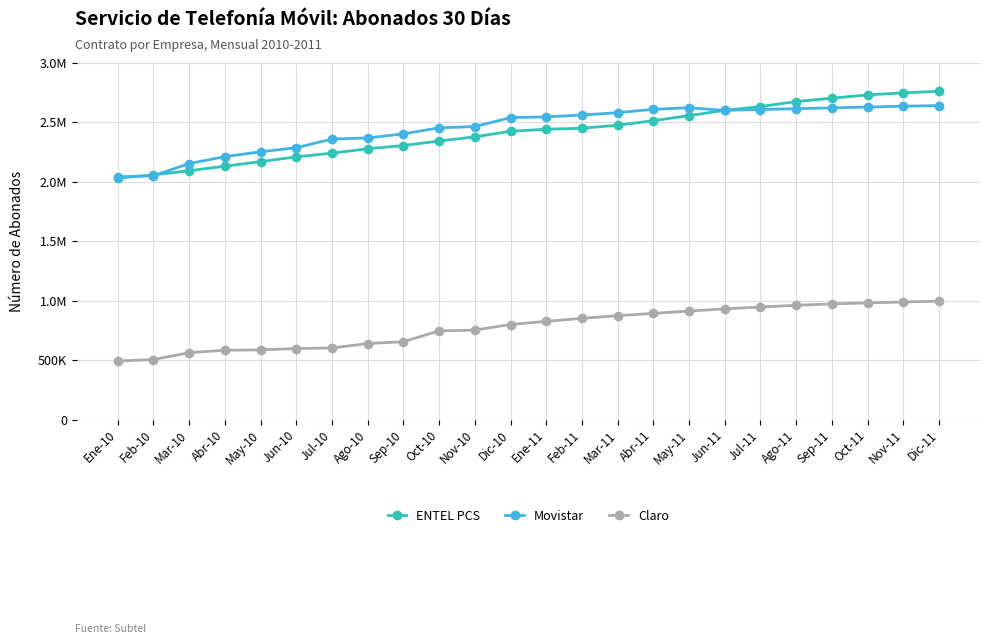

What are all the series names shown in the legend?

ENTEL PCS, Movistar, Claro